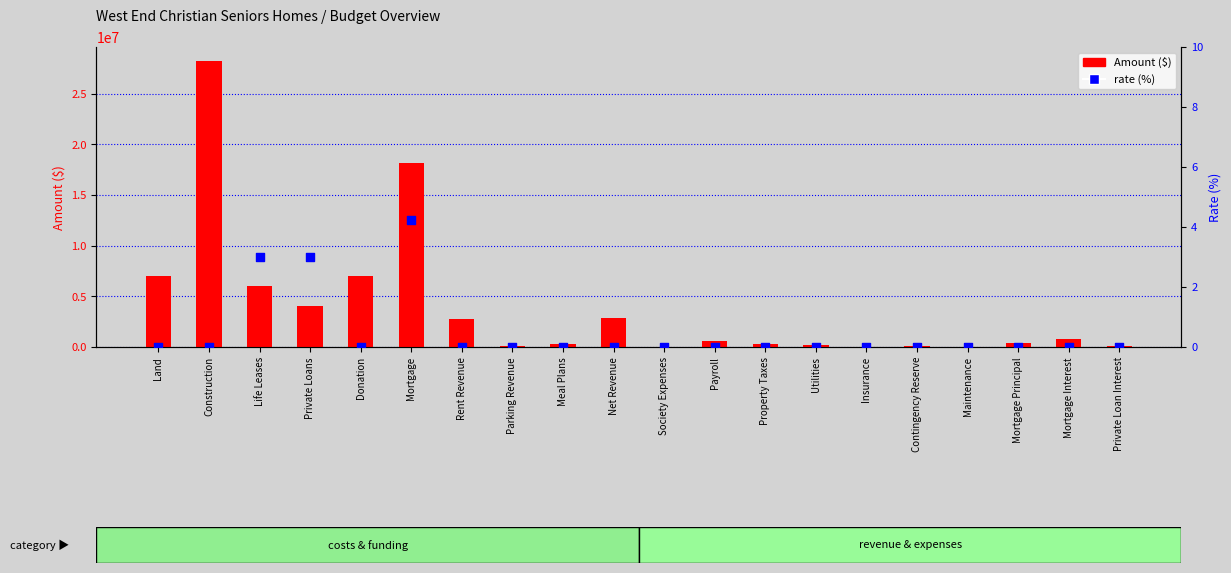

At which category is the sum across all series the highest?

Construction